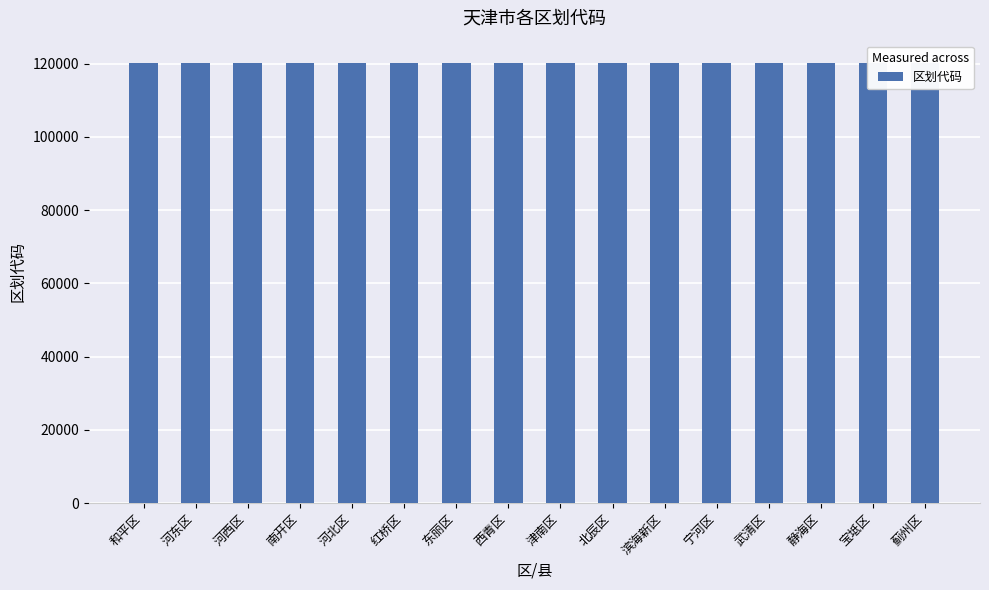

Reading left to right, list all the values displayed in this chart.

和平区=120101	河东区=120102	河西区=120103	南开区=120104	河北区=120105	红桥区=120106	东丽区=120110	西青区=120111	津南区=120112	北辰区=120113	滨海新区=120116	宁河区=120221	武清区=120222	静海区=120223	宝坻区=120224	蓟州区=120225